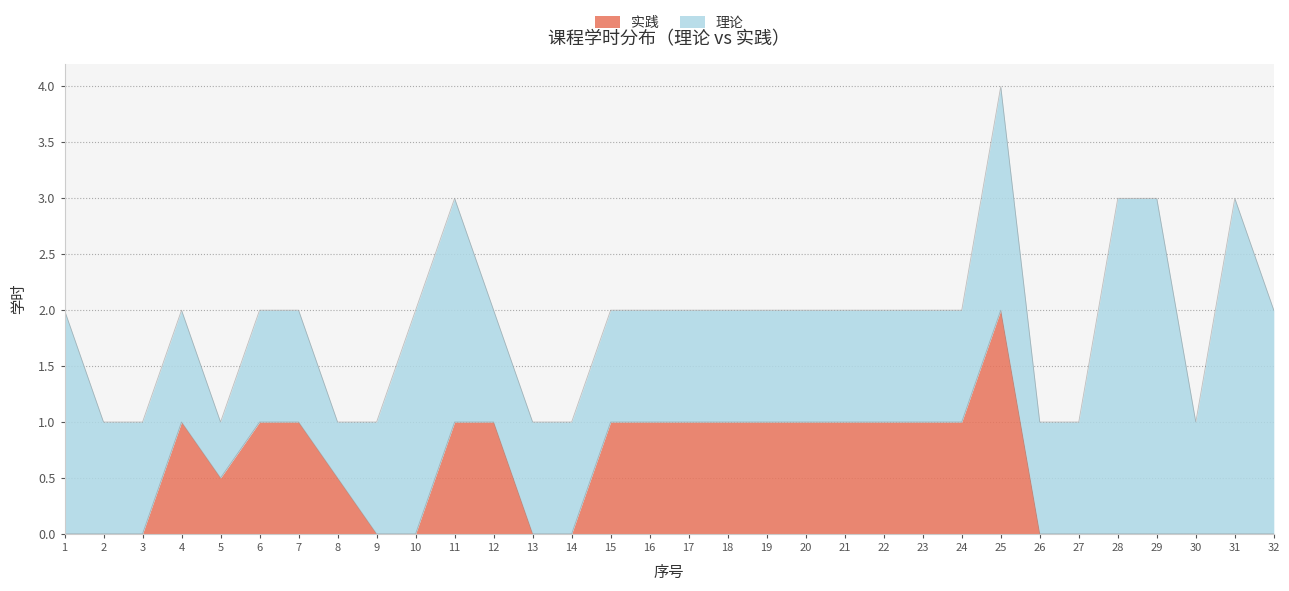

Reading left to right, transcribe all the data shown in this chart.

0.0	0.0	0.0	1.0	0.5	1.0	1.0	0.5	0.0	0.0	1.0	1.0	0.0	0.0	1.0	1.0	1.0	1.0	1.0	1.0	1.0	1.0	1.0	1.0	2.0	0.0	0.0	0.0	0.0	0.0	0.0	0.0